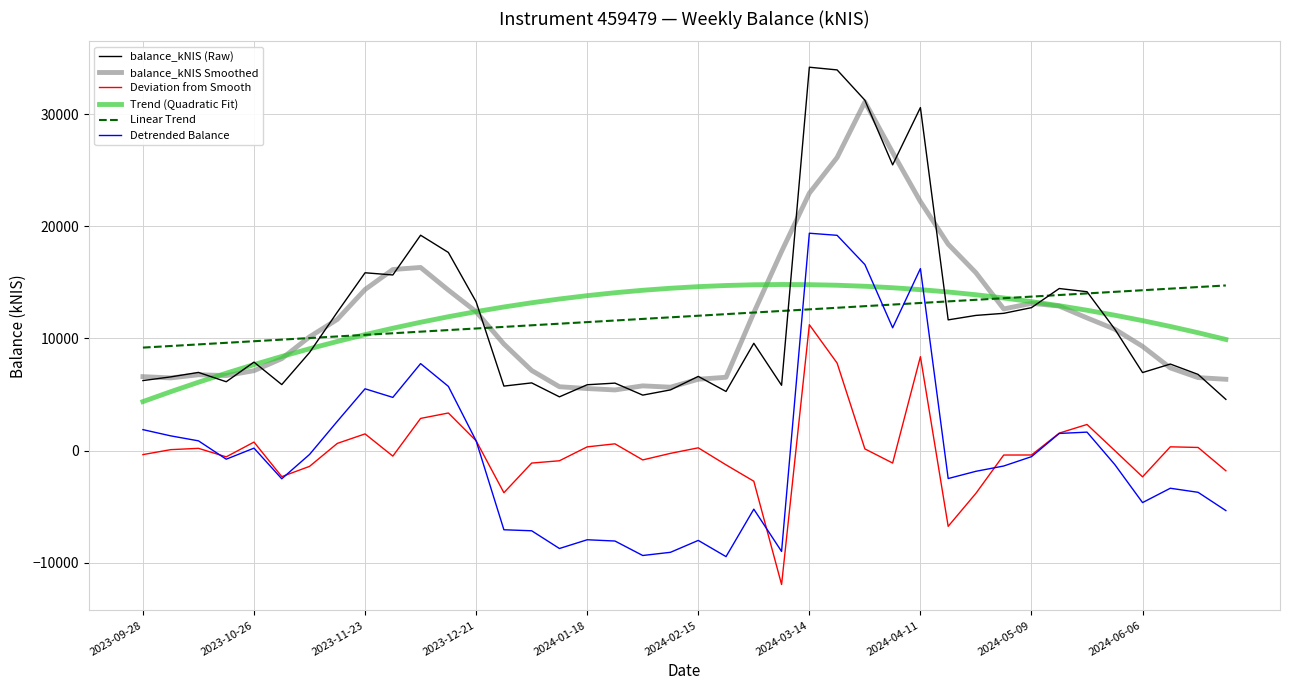

What is the maximum value shown in the chart?

34185.1